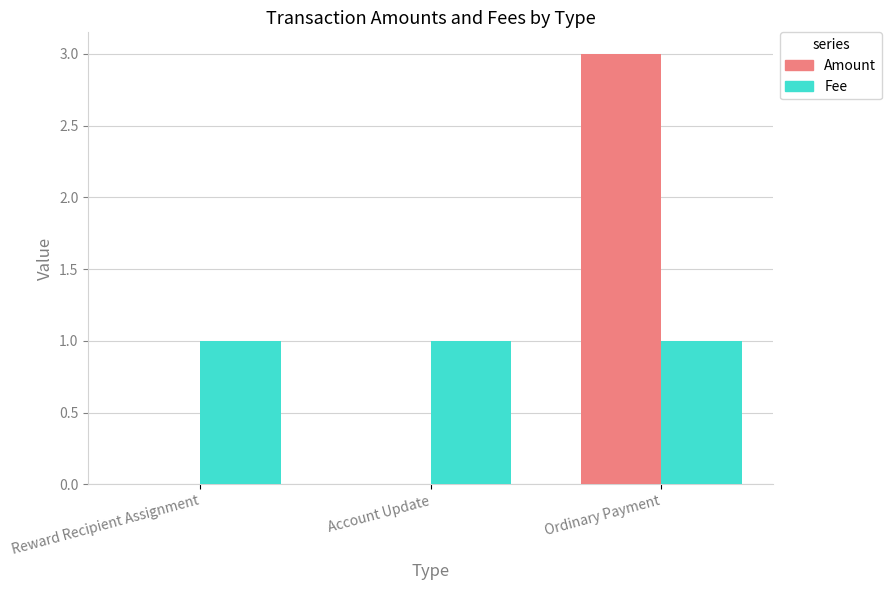

Is it true that Amount equals 3 at Ordinary Payment?

True